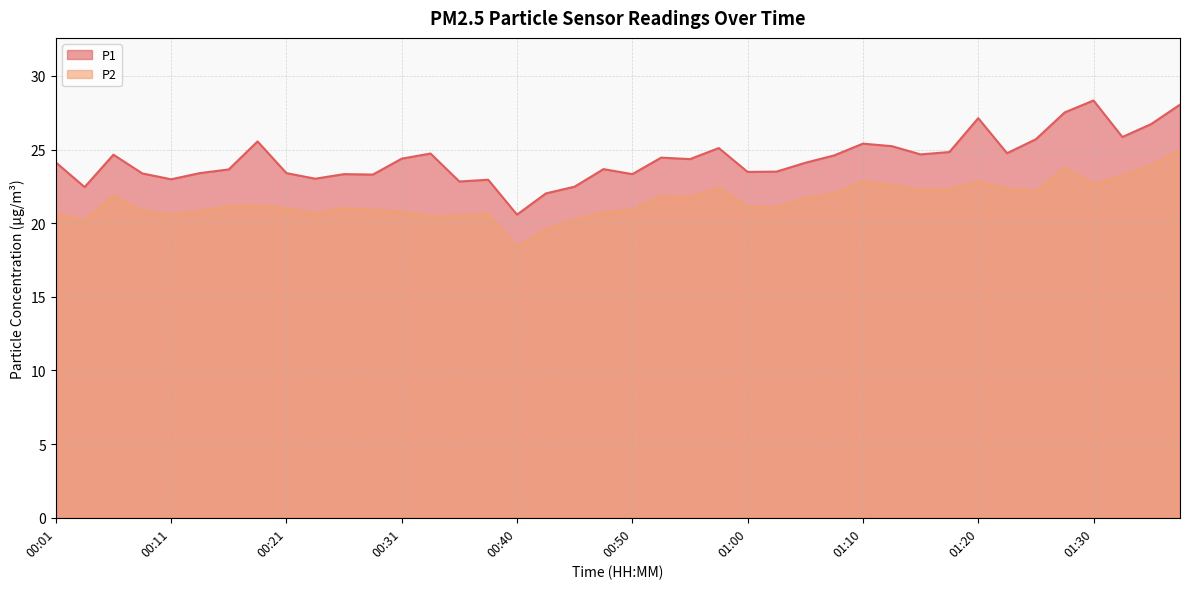

What is the label of the 22nd point from the right?

00:45